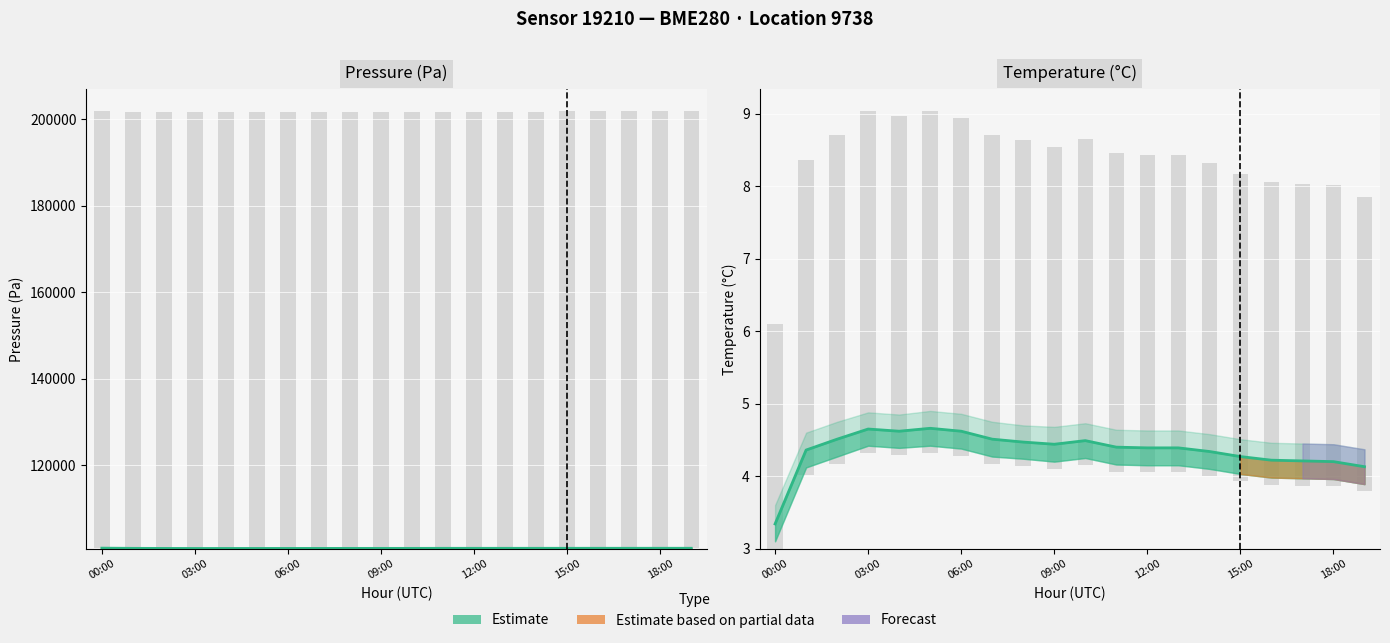

Rank the categories by pressure value from highest to lowest.

00:00, 19:00, 18:00, 17:00, 16:00, 15:00, 14:00, 13:00, 12:00, 11:00, 01:00, 10:00, 09:00, 08:00, 07:00, 02:00, 06:00, 05:00, 04:00, 03:00